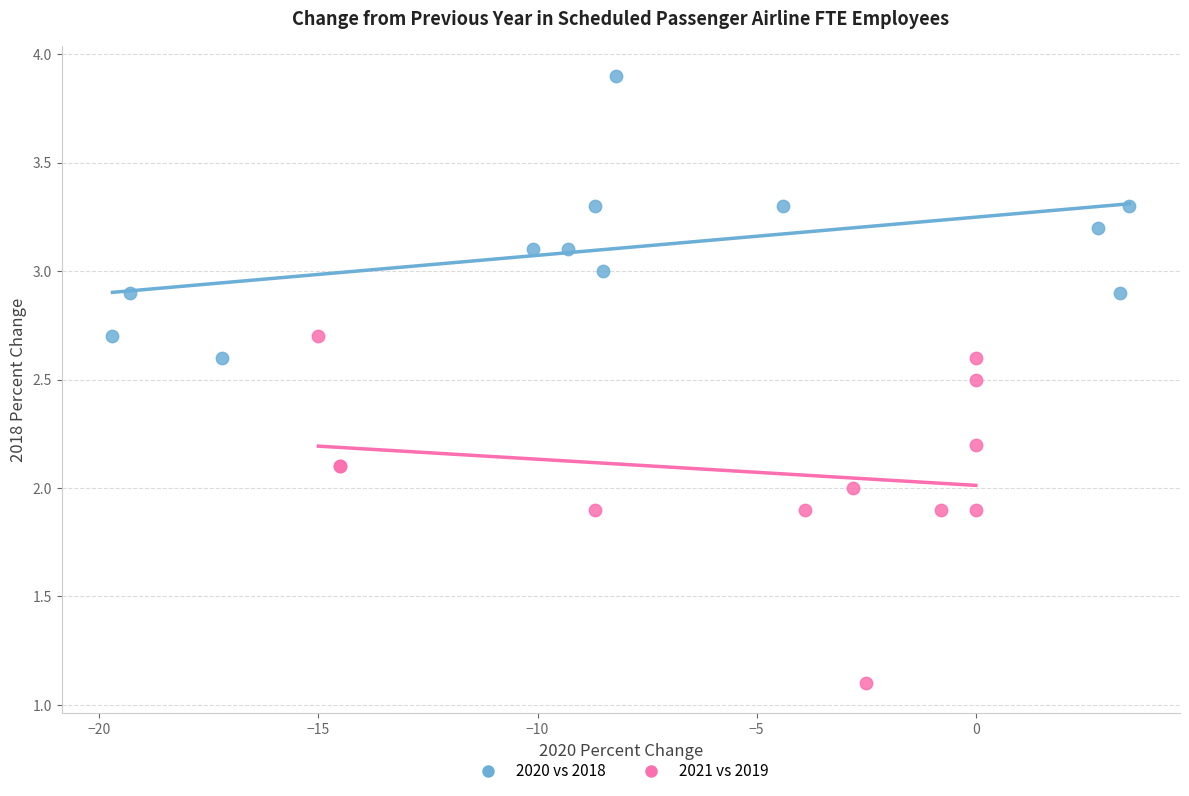

Which series has the largest Y range (max minus min)?

2021 vs 2019